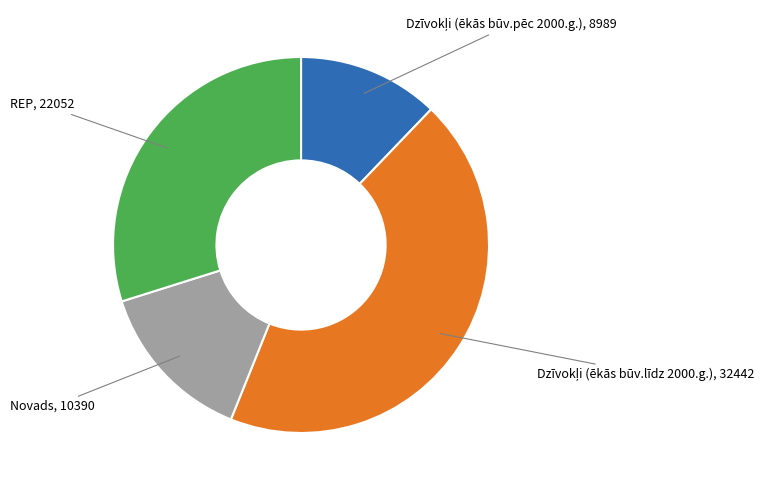

Is there any slice that represents more than half of the pie?

No